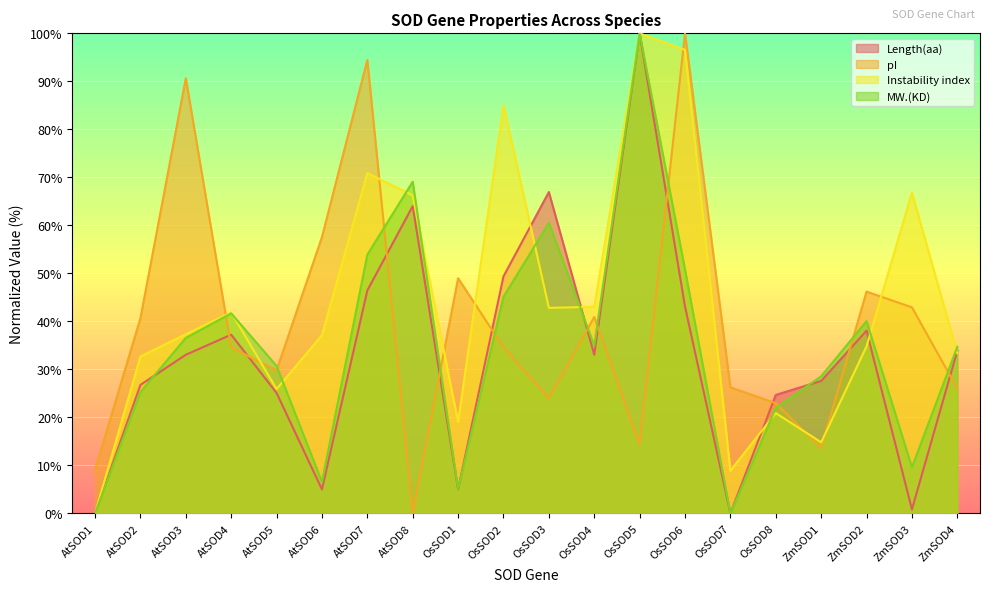

How many positive values does the pI series have?

19